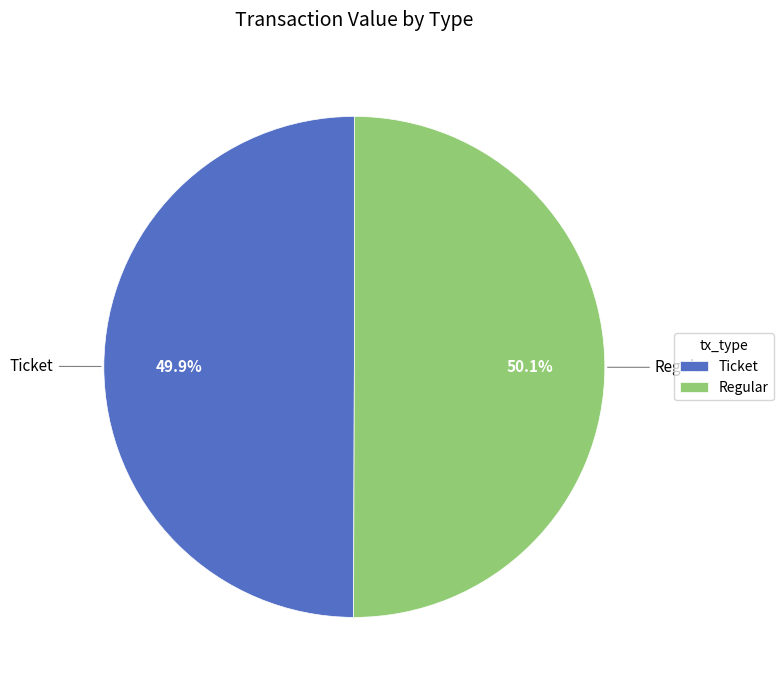

Combined, what portion of the pie is Ticket and Regular?

100.0%